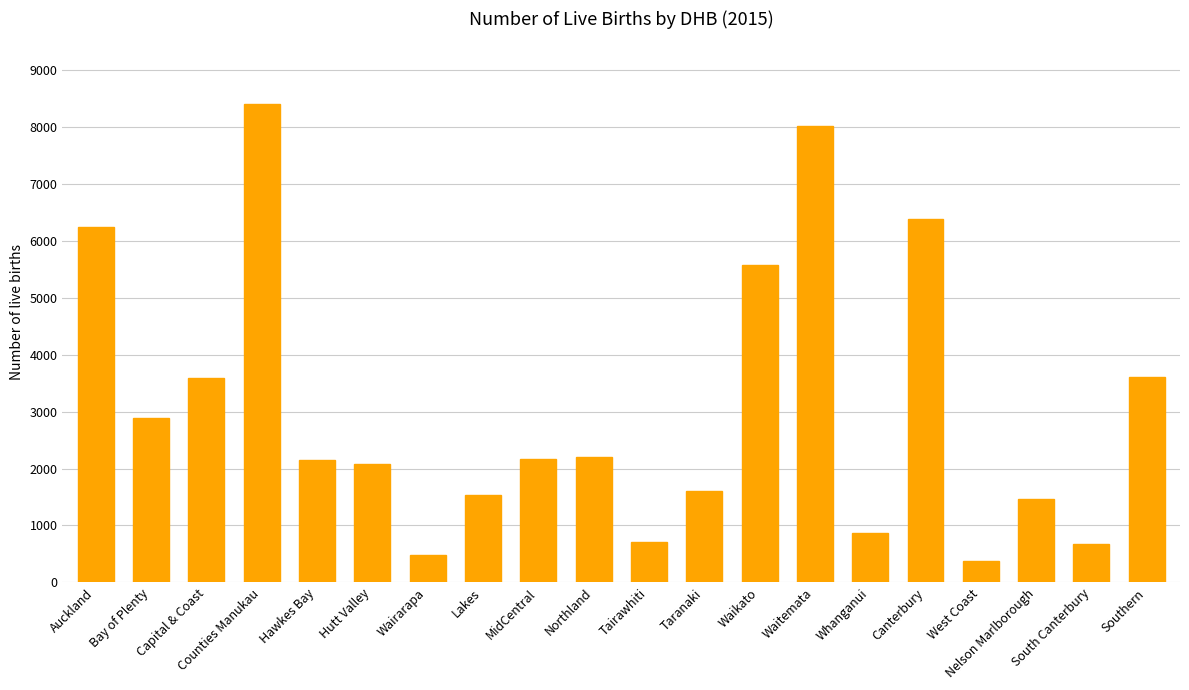

What is the difference between the maximum and second lowest values?

7919